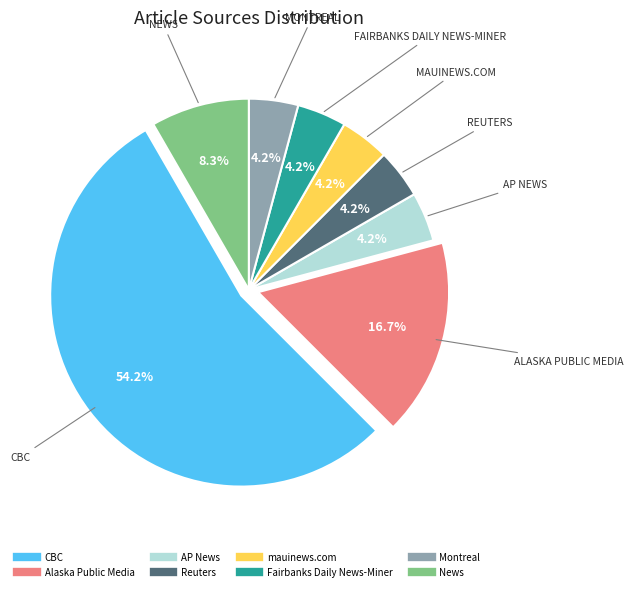

Between Montreal and CBC, which is larger?

CBC